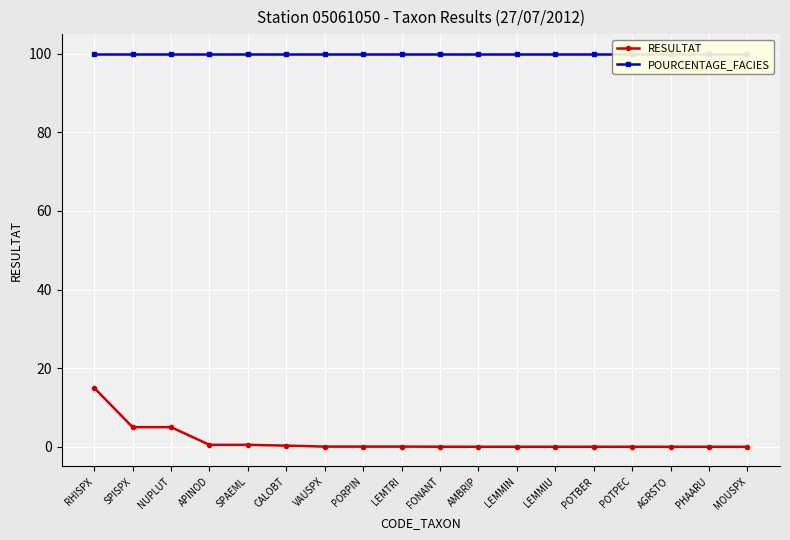

Rank the series at LEMTRI from highest to lowest value.

POURCENTAGE_FACIES, RESULTAT